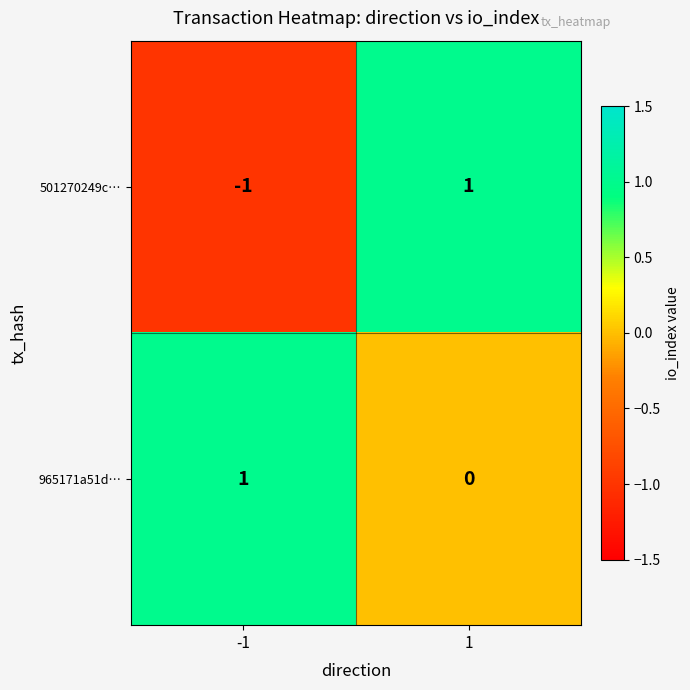

What is the maximum value shown in the chart?

1